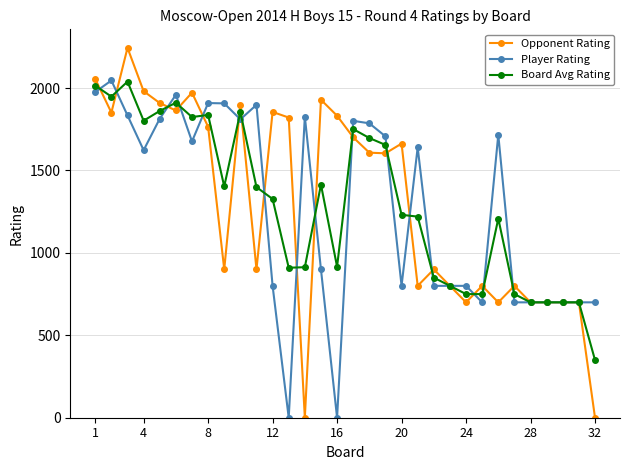

How many lines are shown in the chart?

3